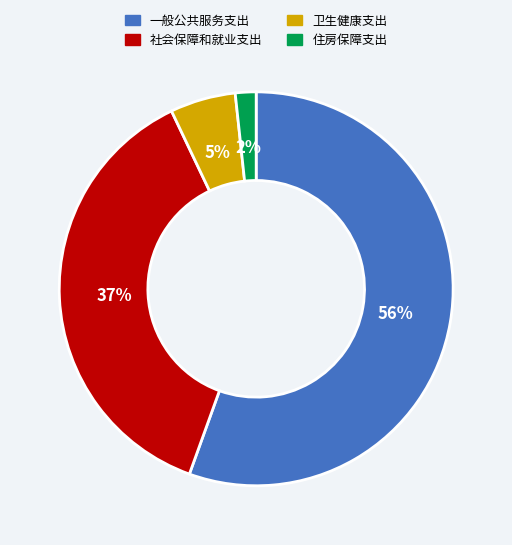

Which has a higher value, 住房保障支出 or 卫生健康支出?

卫生健康支出